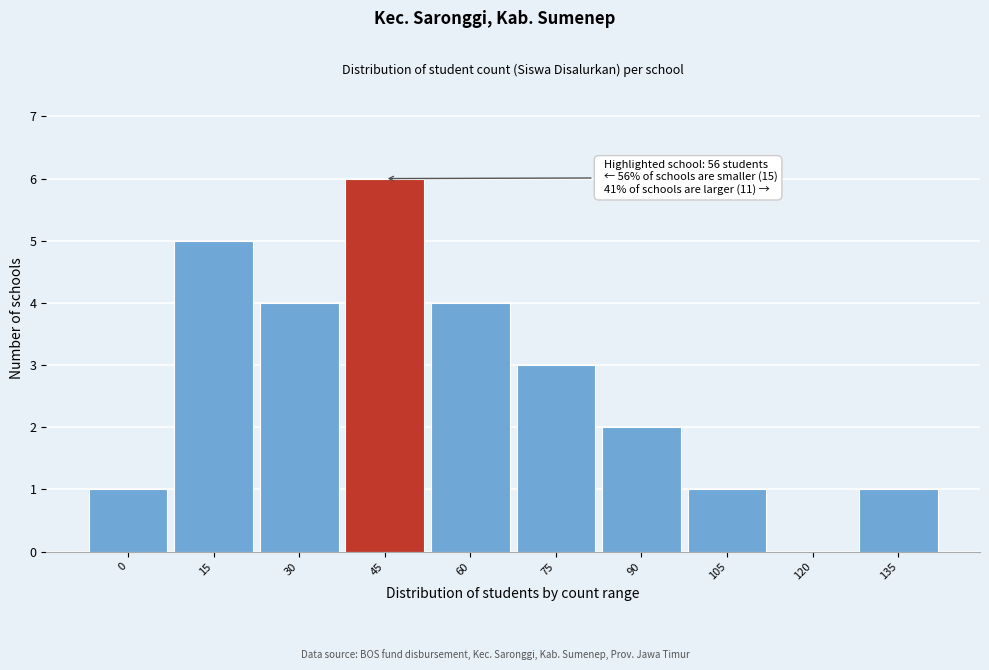

Reading right to left, transcribe all the data shown in this chart.

135=1	120=0	105=1	90=2	75=3	60=4	45=6	30=4	15=5	0=1